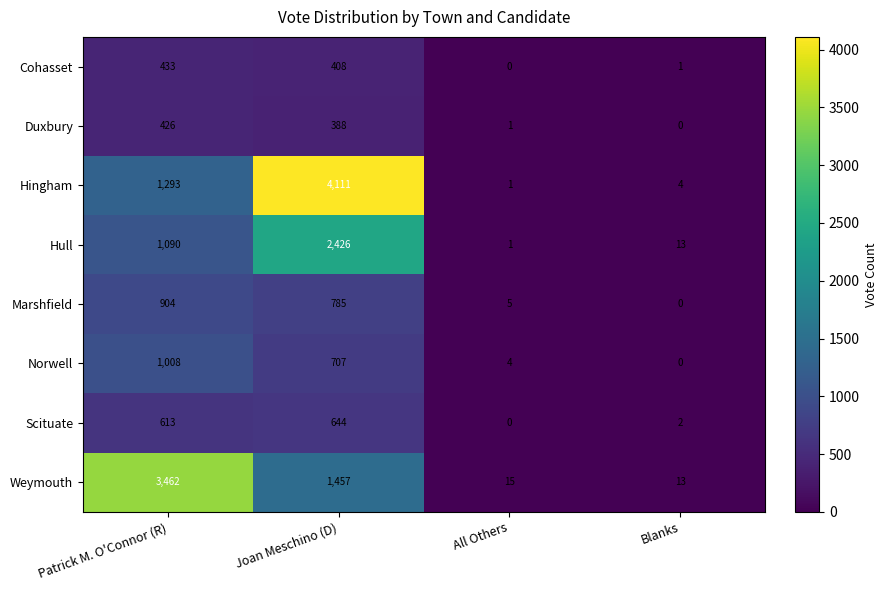

Between Patrick M. O'Connor (R) and Joan Meschino (D), which series saw the biggest shift?

Hingham